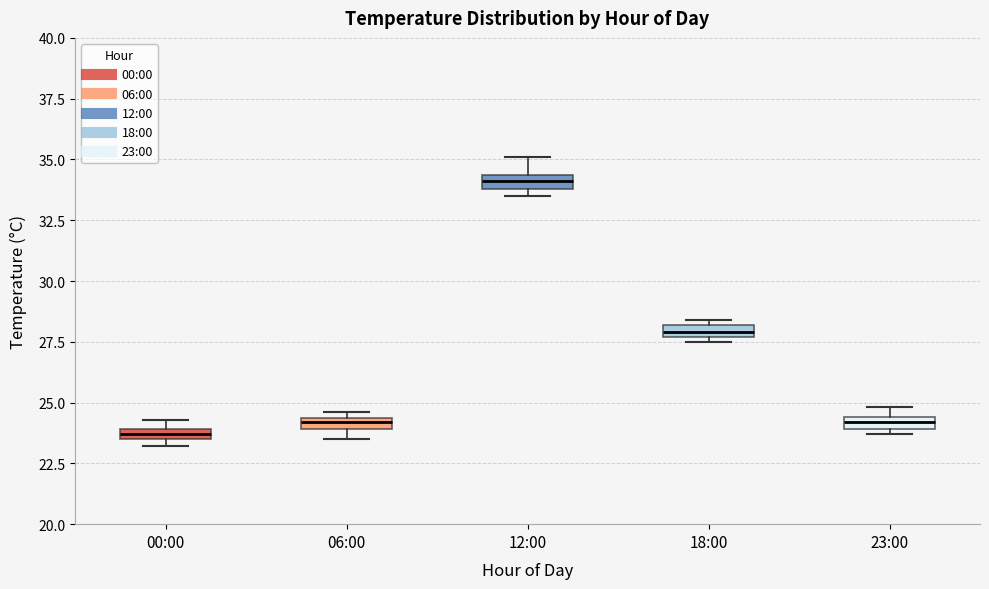

Which box's median line is the lowest?

00:00